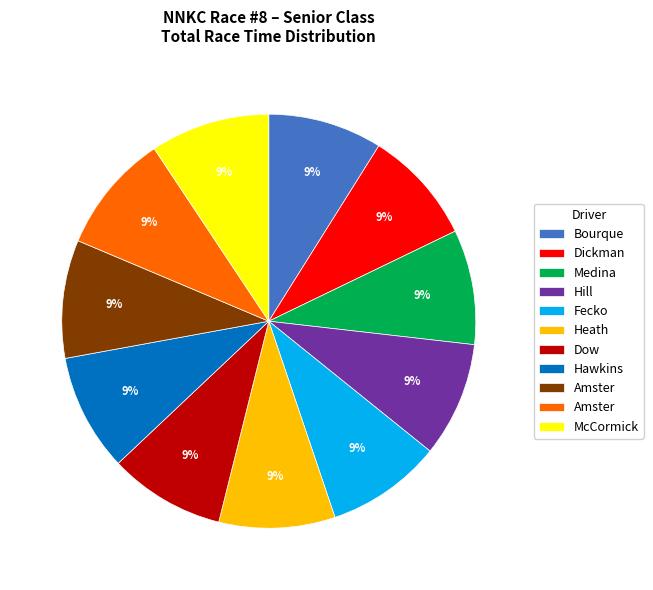

Does any single category account for the majority?

No